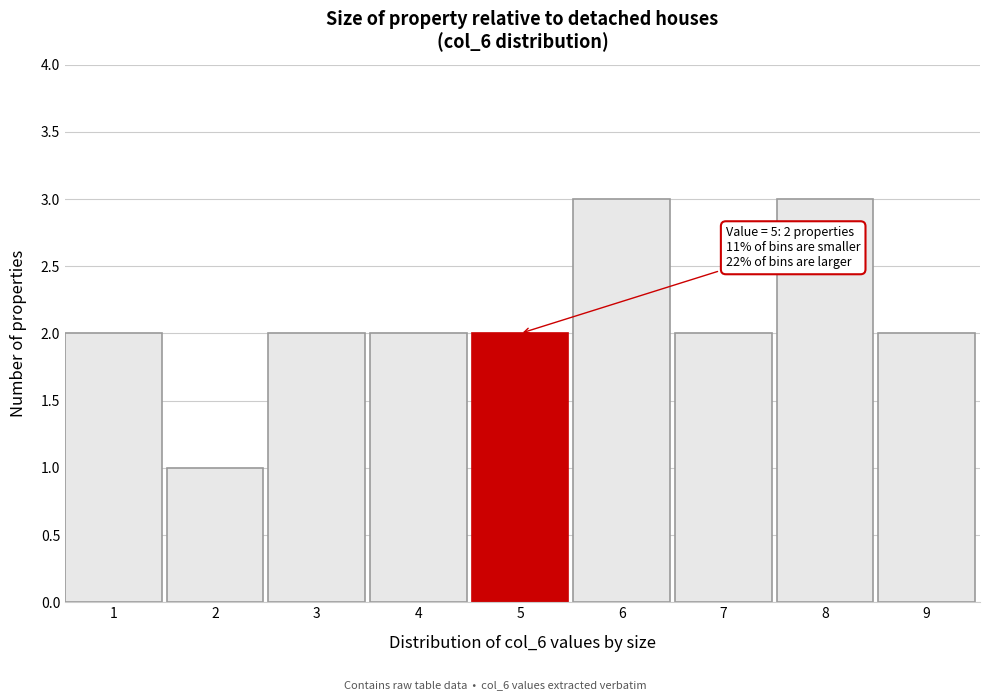

Reading left to right, extract all data points from this chart.

1=2	2=1	3=2	4=2	5=2	6=3	7=2	8=3	9=2